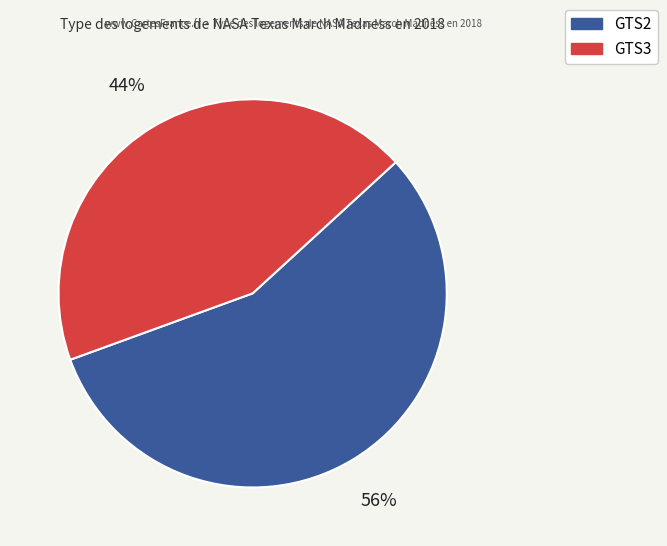

Does GTS2 account for over 50% of the chart?

Yes